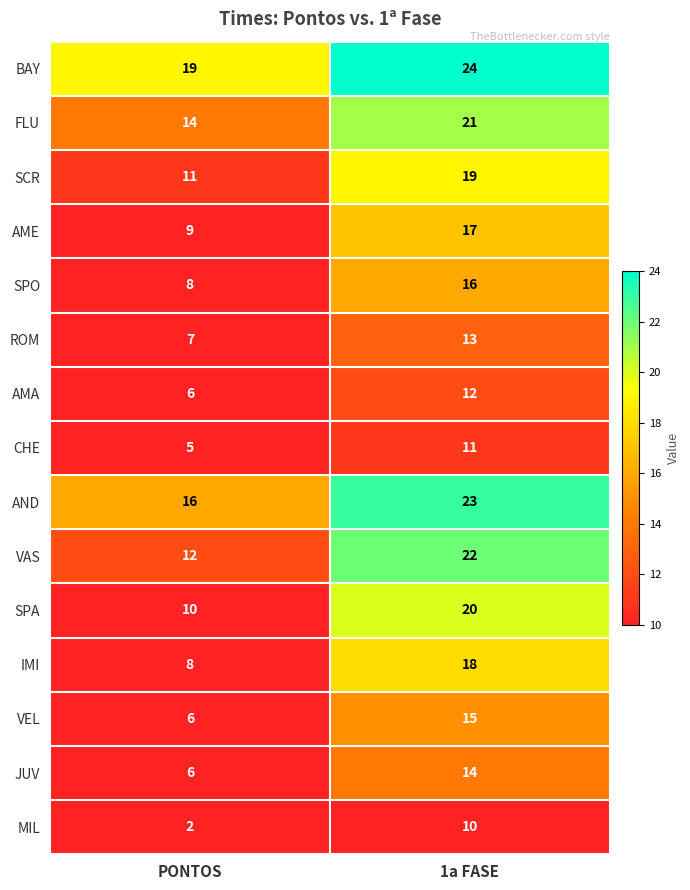

Where is AMA nearest to the value 9?

PONTOS